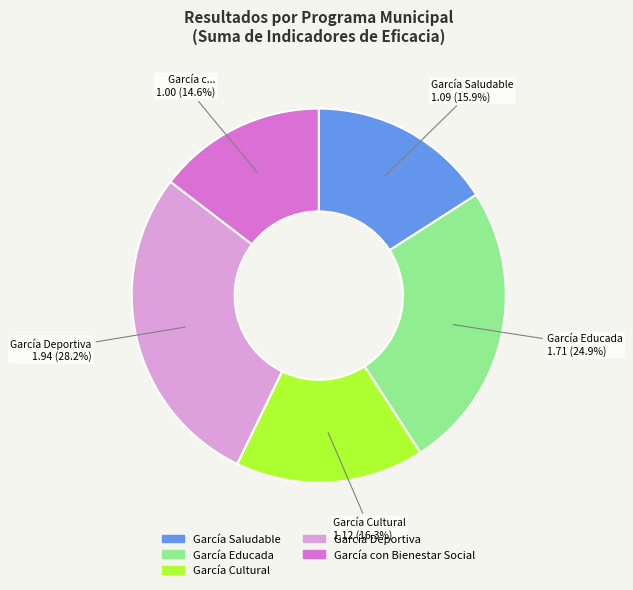

Which category has the smallest portion of the pie?

García con Bienestar Social